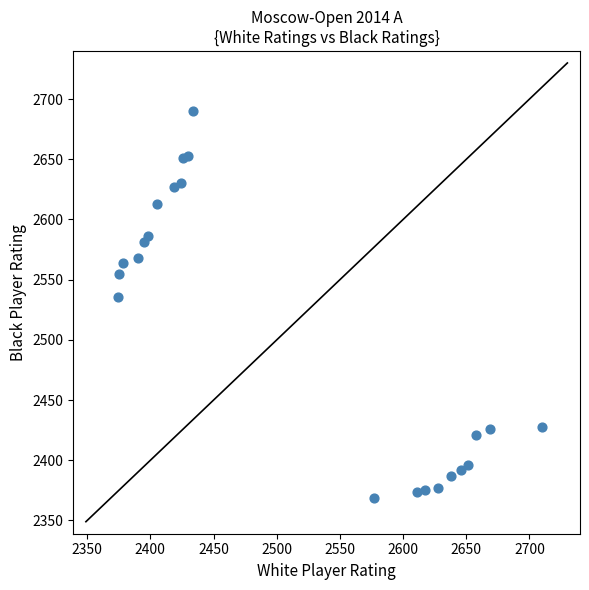

What Y value in the scatter plot is closest to 2529?

2536